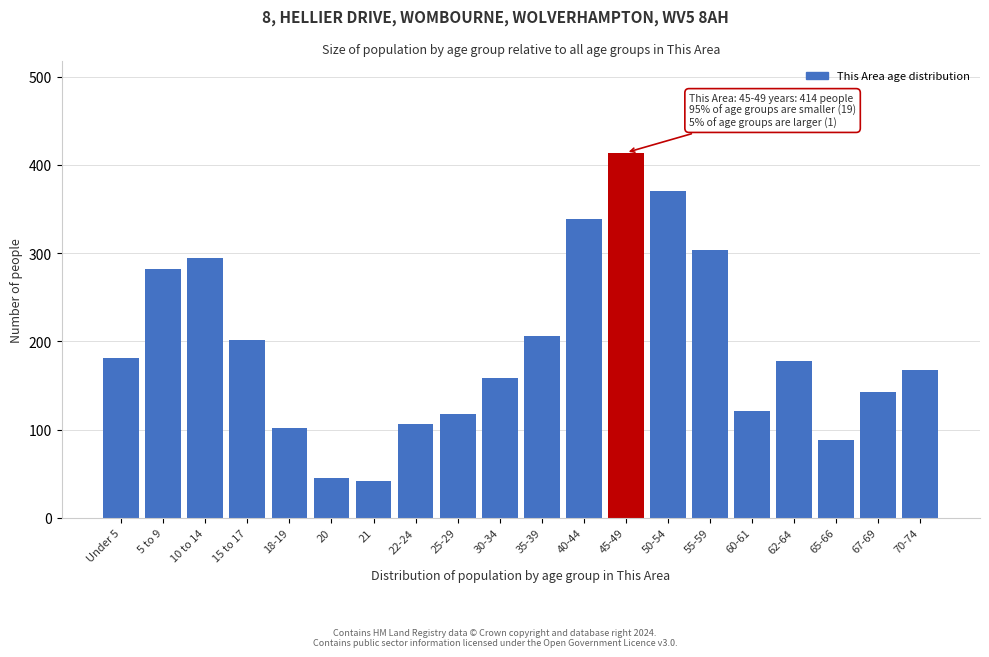

Reading left to right, list all the values displayed in this chart.

Under 5=181	5 to 9=282	10 to 14=294	15 to 17=202	18-19=102	20=45	21=42	22-24=106	25-29=118	30-34=158	35-39=206	40-44=339	45-49=414	50-54=371	55-59=304	60-61=121	62-64=178	65-66=88	67-69=143	70-74=167